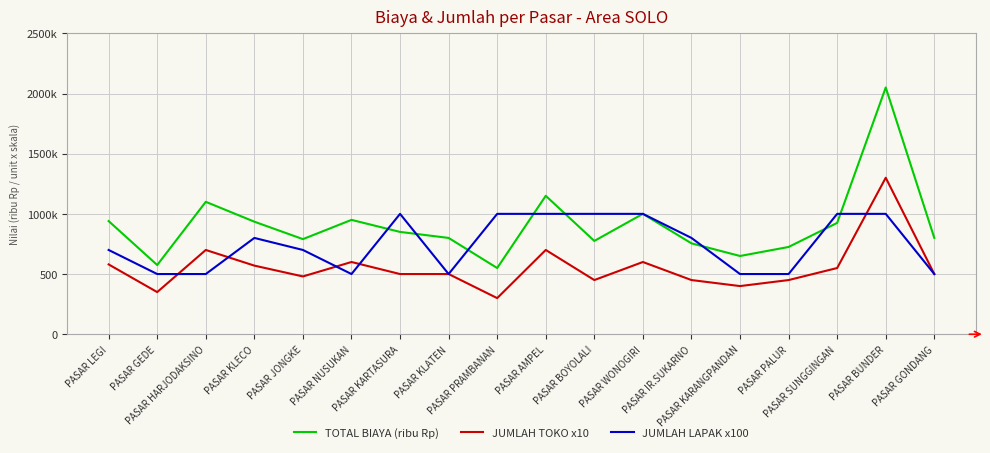

At PASAR IR.SUKARNO, list the series in order from smallest to largest.

JUMLAH TOKO x10, TOTAL BIAYA (ribu Rp), JUMLAH LAPAK x100